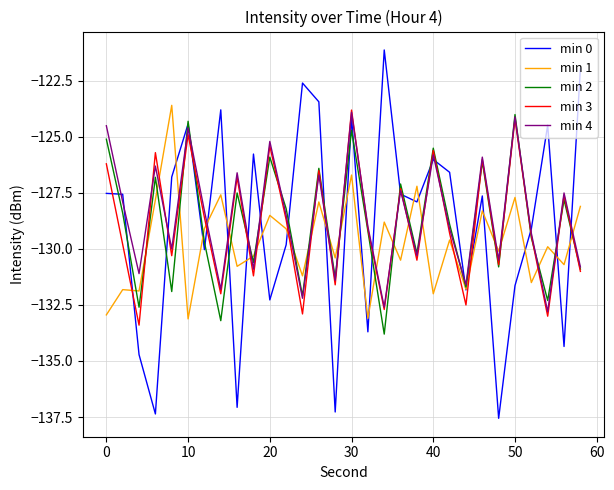

How many intersections are there between min 3 and min 0?

19